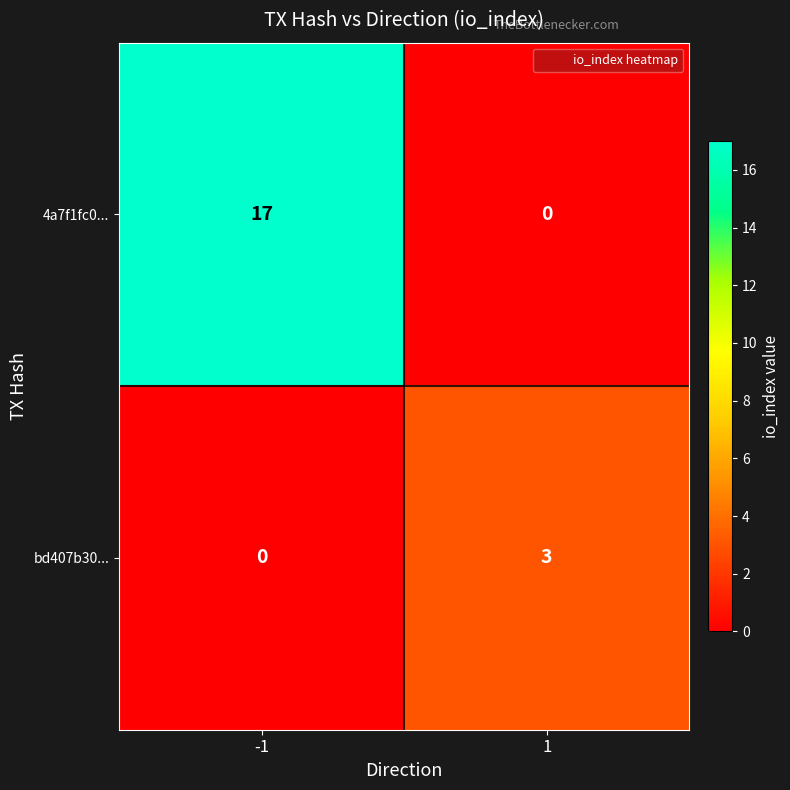

The value of 4a7f1fc0... at -1 is 27. True or false?

False